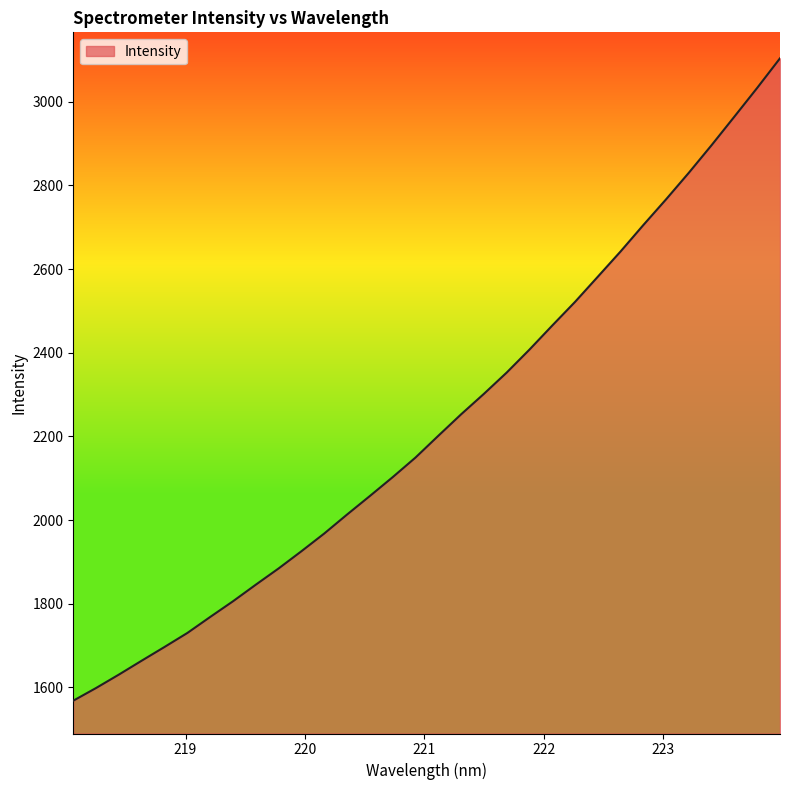

What is the greatest value displayed?

3103.7